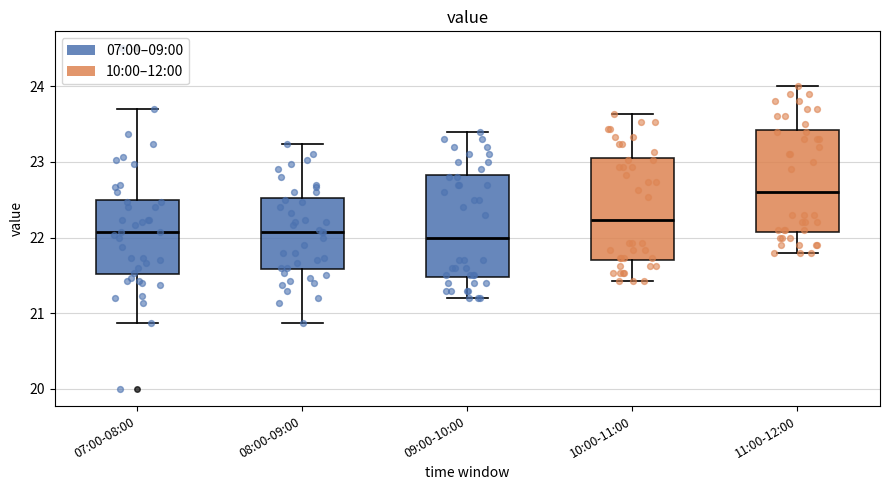

Reading left to right, transcribe this box plot: for each box, give where its median line is, the range the box spans, and where its two whiskers end, as read against the y-axis. The values are not printed on the chart, so give them approximately, as read against the axis.

07:00-08:00: median 22.1, box 21.5 to 22.5, whiskers 20.9 to 23.7
08:00-09:00: median 22.1, box 21.6 to 22.5, whiskers 20.9 to 23.2
09:00-10:00: median 22.0, box 21.5 to 22.8, whiskers 21.2 to 23.4
10:00-11:00: median 22.2, box 21.7 to 23.1, whiskers 21.4 to 23.6
11:00-12:00: median 22.6, box 22.1 to 23.4, whiskers 21.8 to 24.0